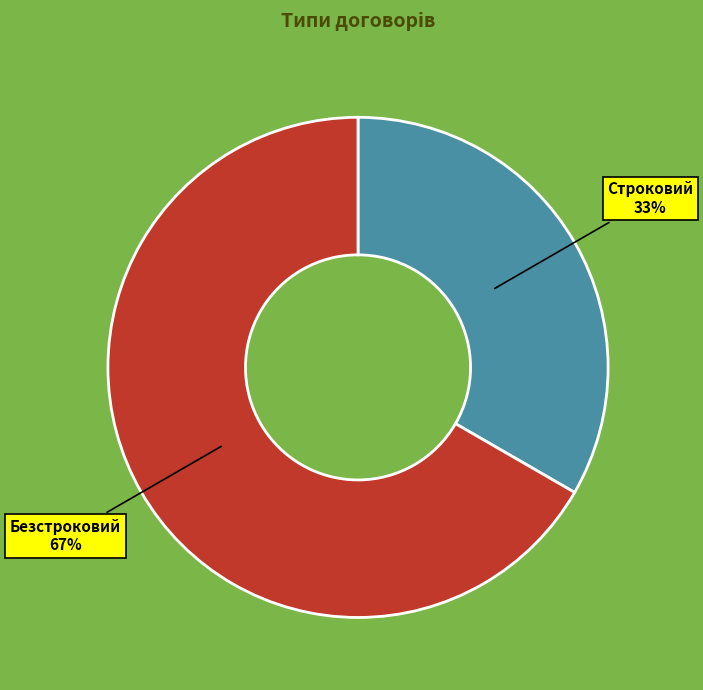

To the nearest percent, what is the average slice percentage?

50%